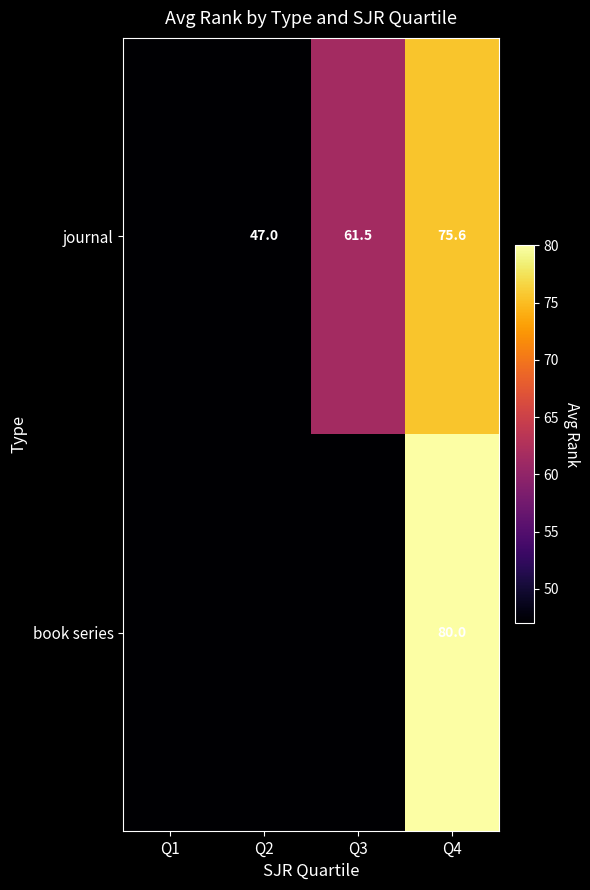

What is the difference between the journal values at Q2 and Q4?

28.6